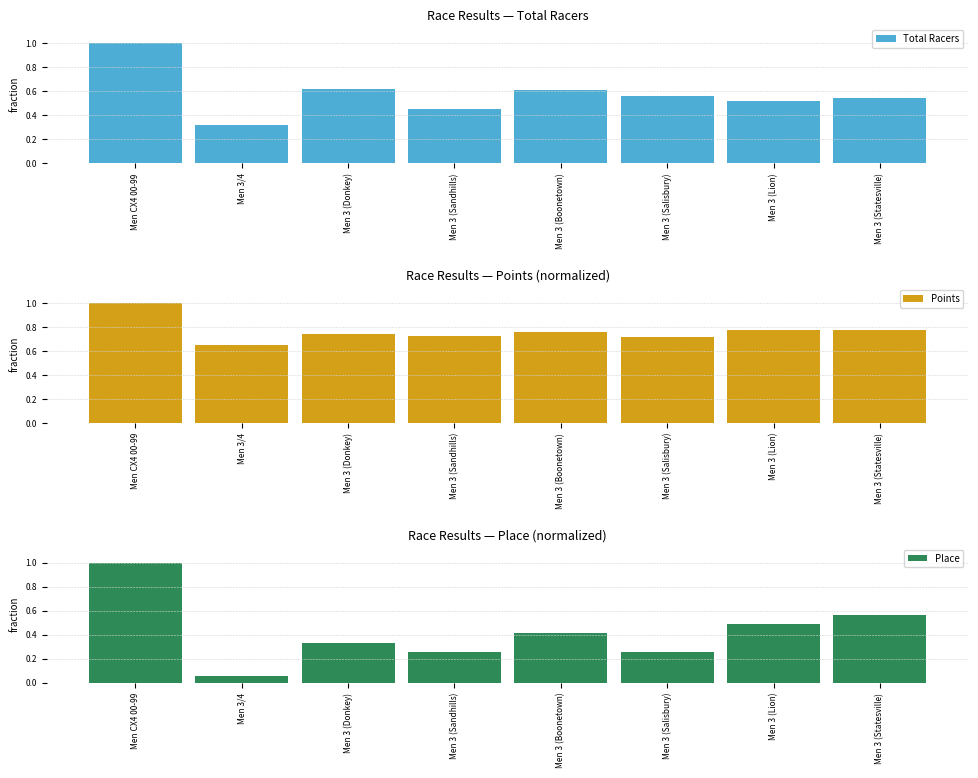

What is the total value across all series at Men 3 (Statesville)?

1.9